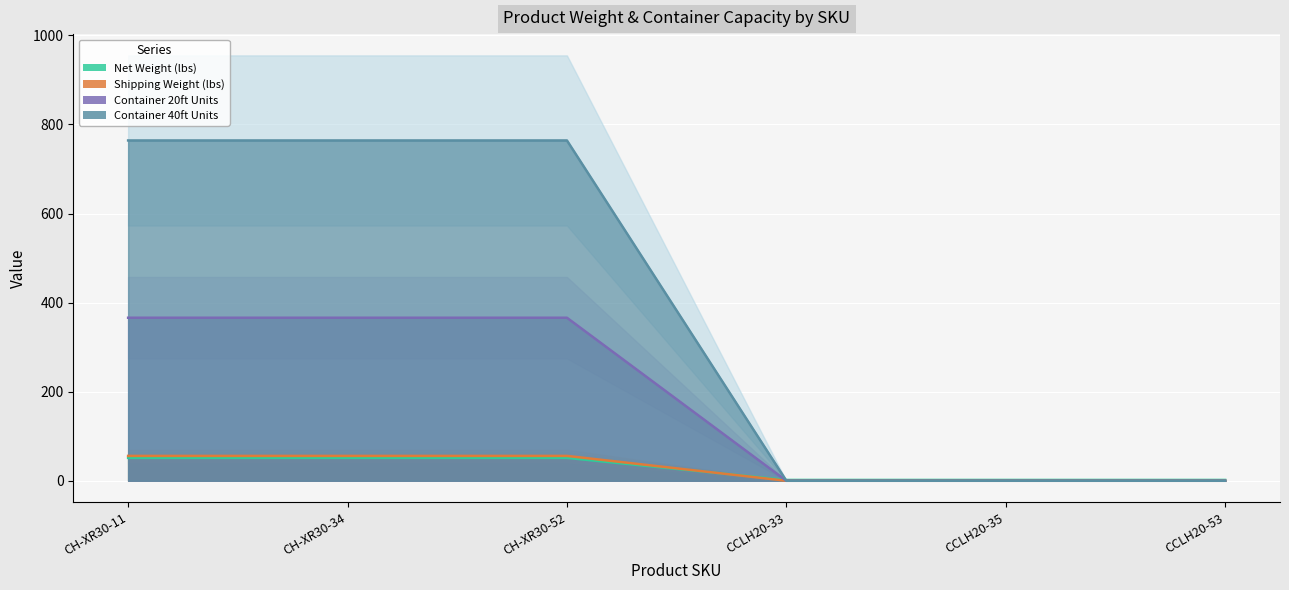

What is the sum of the Shipping Weight (lbs) values at CH-XR30-52 and CCLH20-33?

53.2